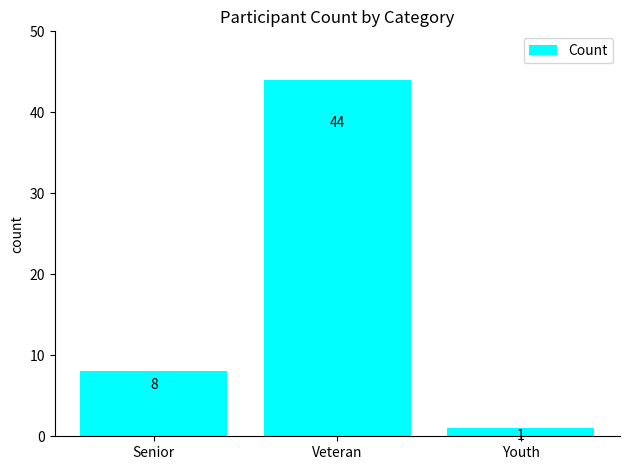

The value at Veteran is 44. True or false?

True